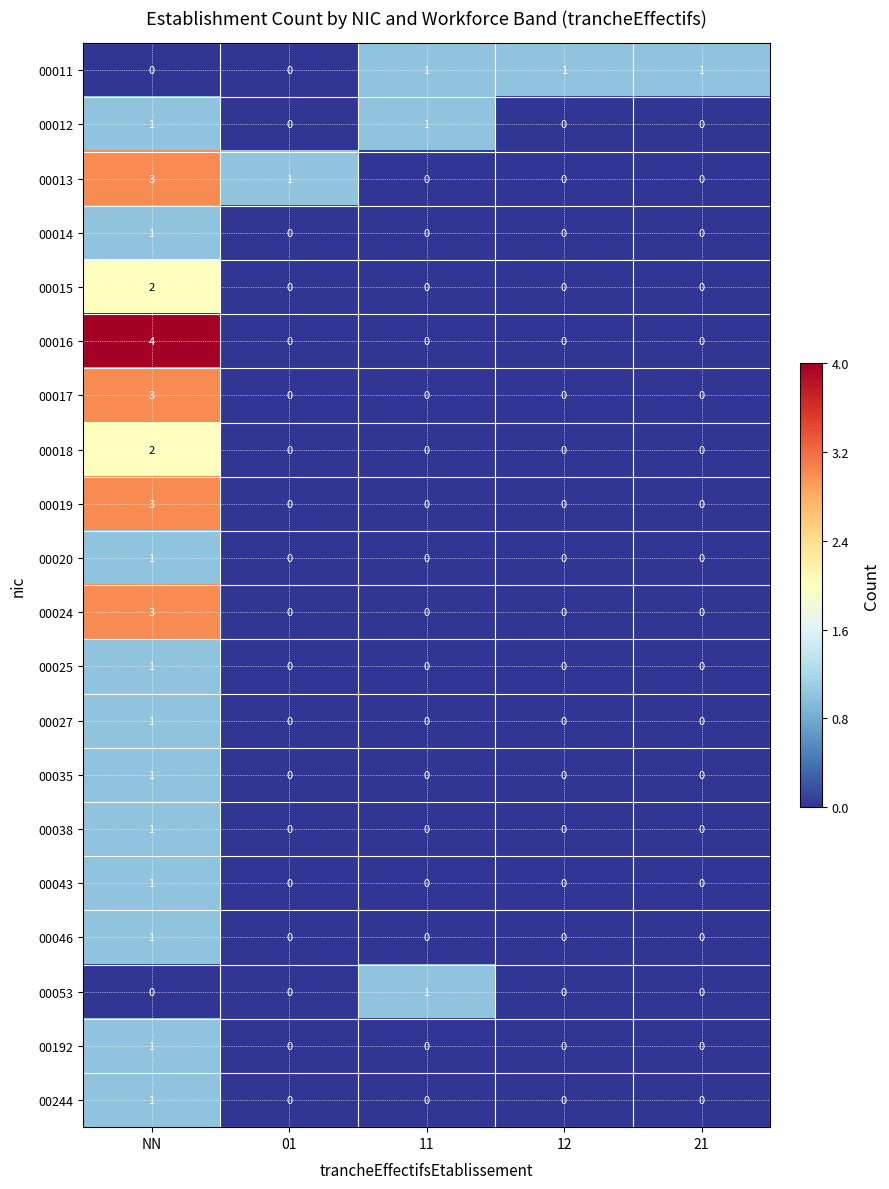

How many 00011 values are between 0 and 1?

5